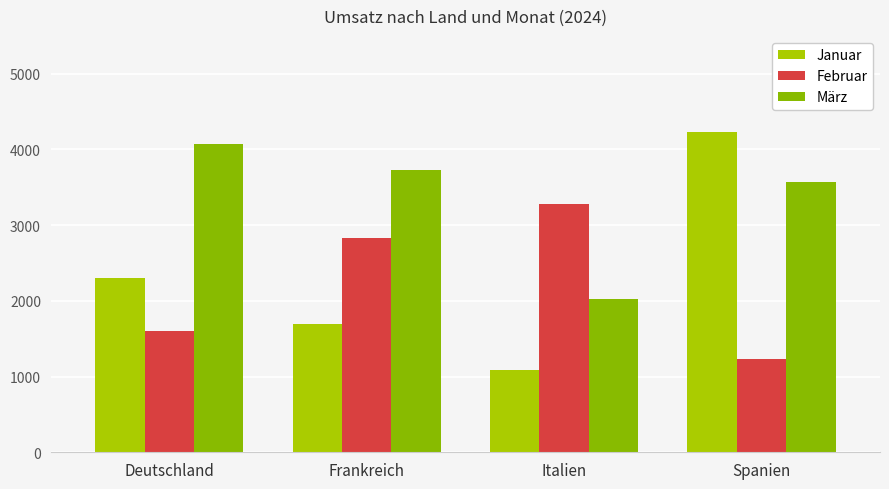

At which label does Februar first exceed 2831?

Italien